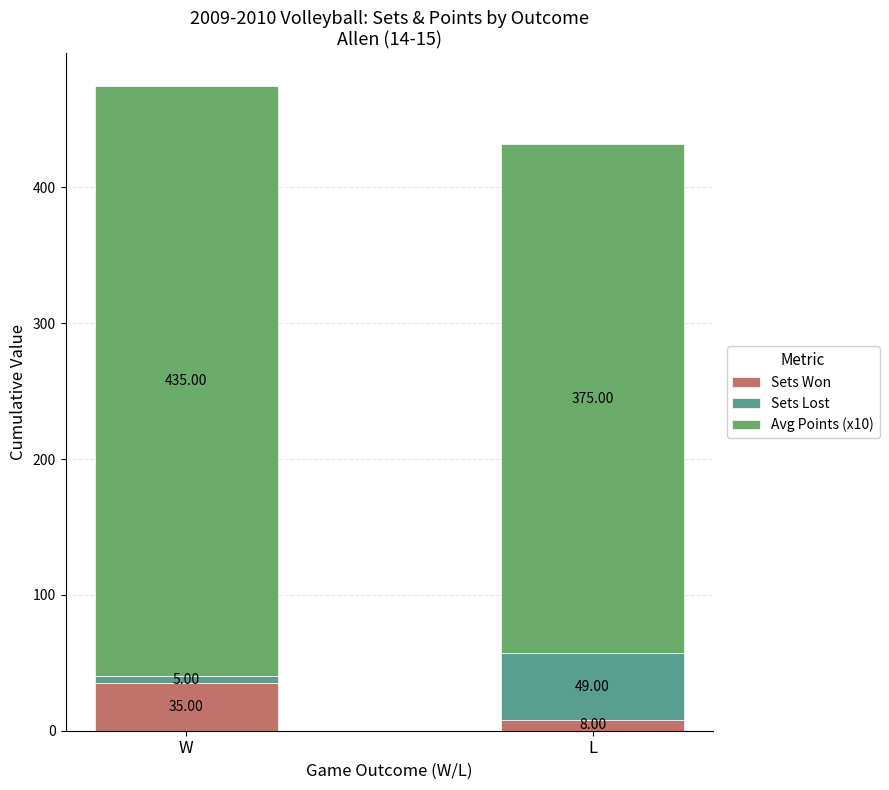

At which category is the sum across all series the highest?

W